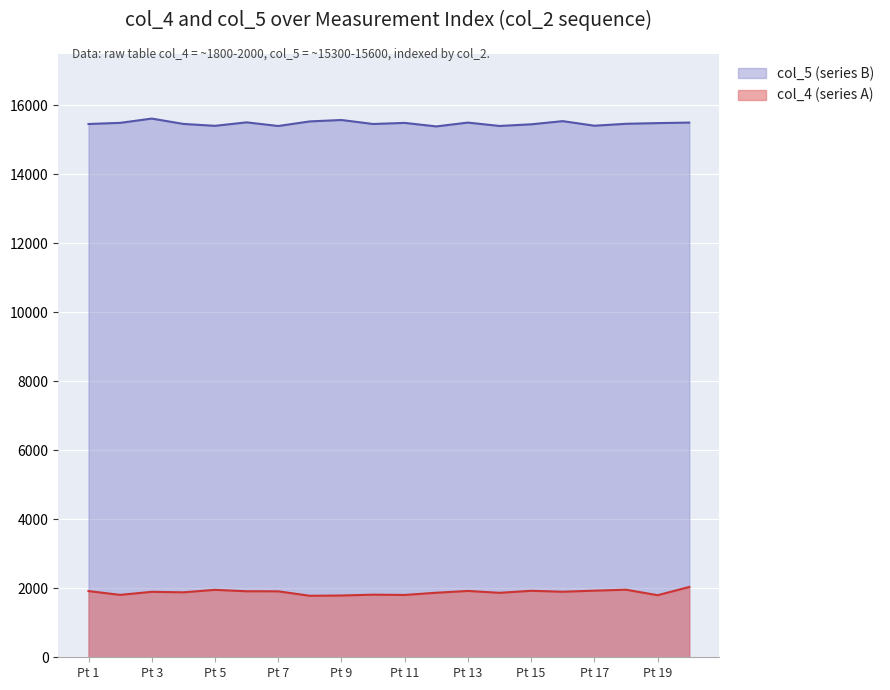

Count the number of data series in this chart.

2